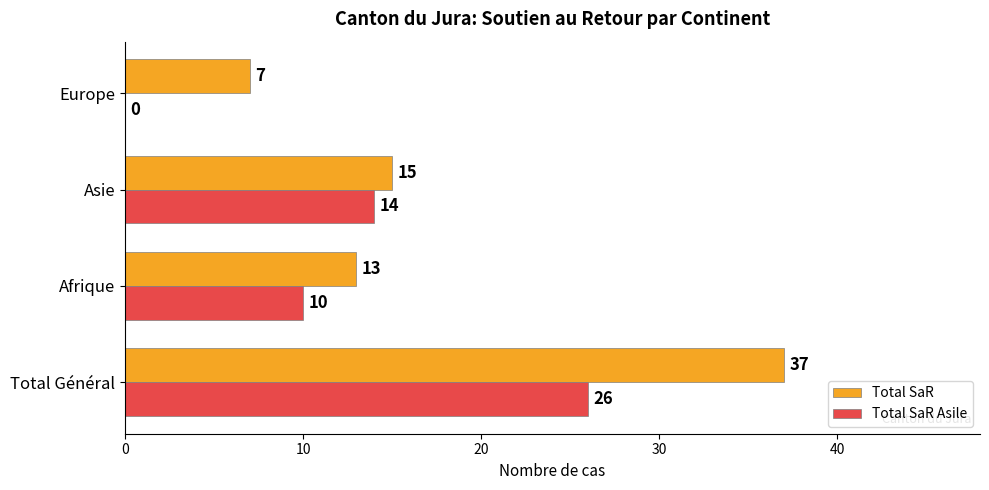

The Total SaR series shows 37 at Total Général. True or false?

True